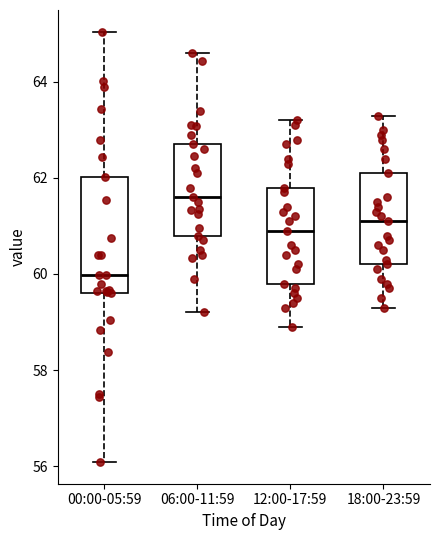

Which box is the tallest, from its lower edge to its upper edge?

00:00-05:59